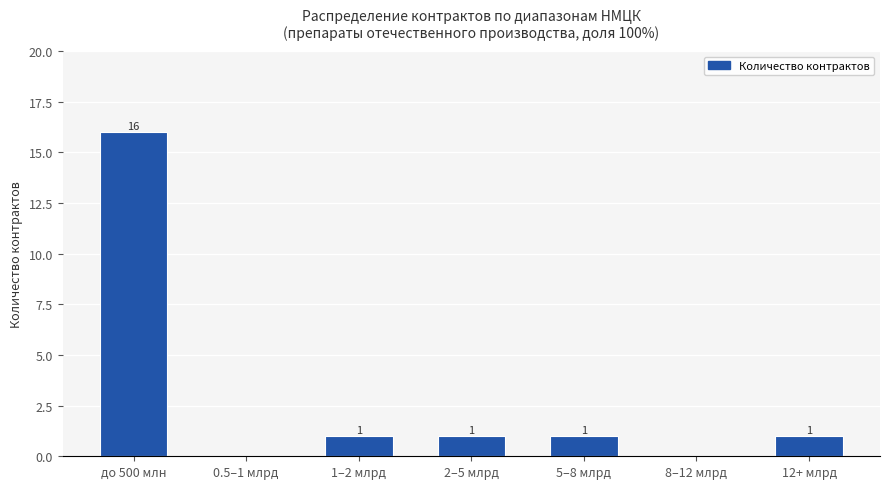

Reading left to right, what are all the values shown in this chart?

до 500 млн=16	0.5–1 млрд=0	1–2 млрд=1	2–5 млрд=1	5–8 млрд=1	8–12 млрд=0	12+ млрд=1